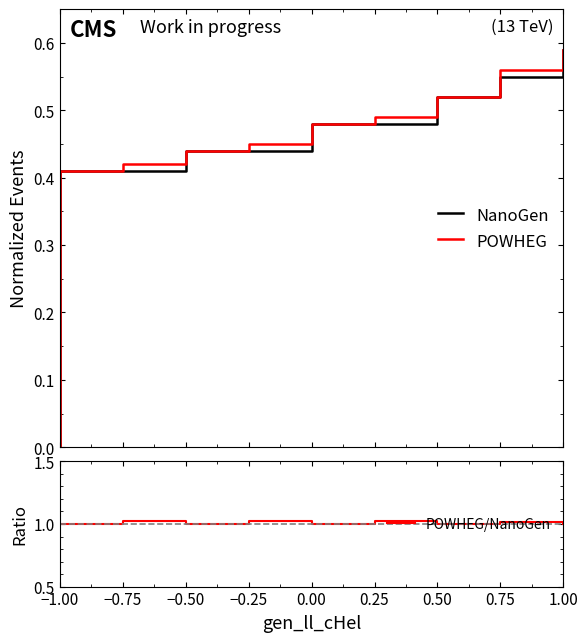

How many series are shown in this chart?

3